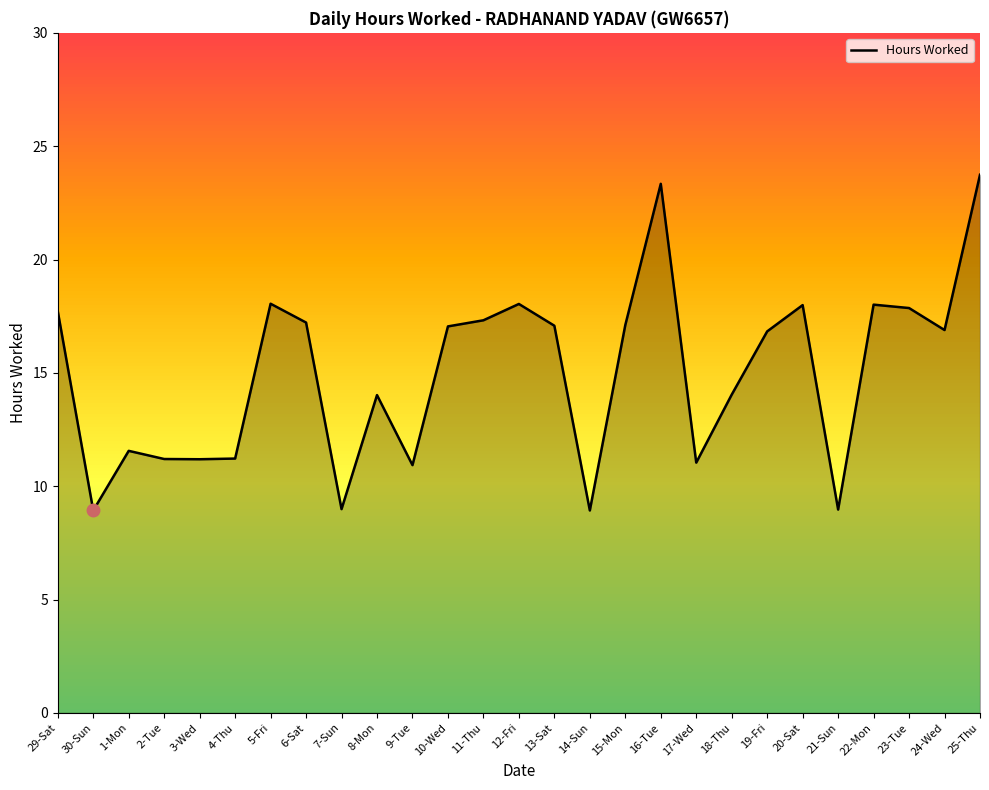

What position from the right is 13-Sat?

13